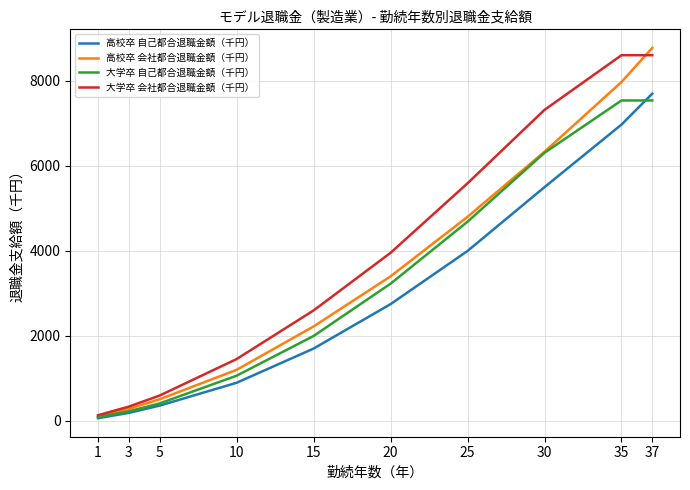

Does the chart display data point markers on the line(s)?

No